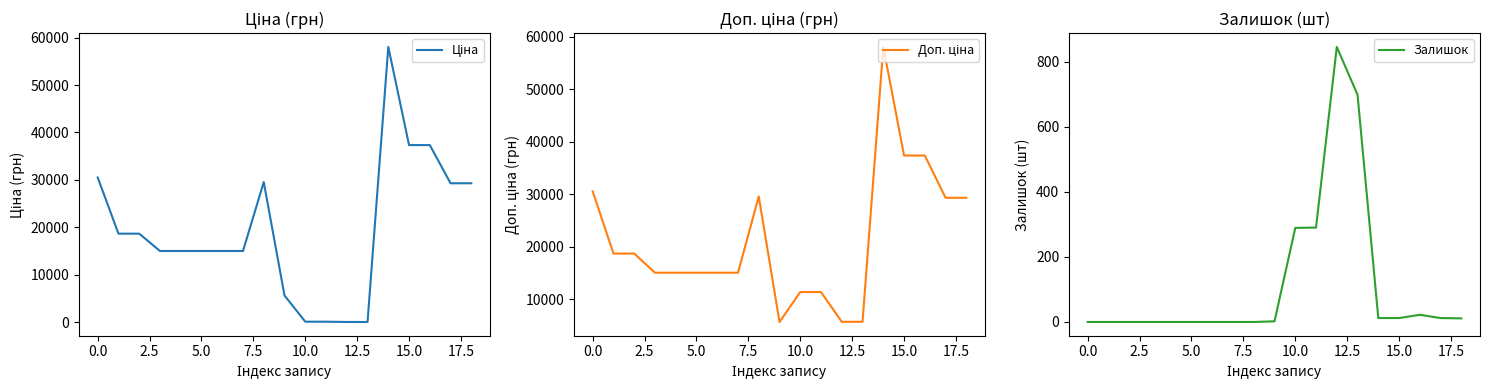

The Ціна series shows 58037.0 at 14. True or false?

True